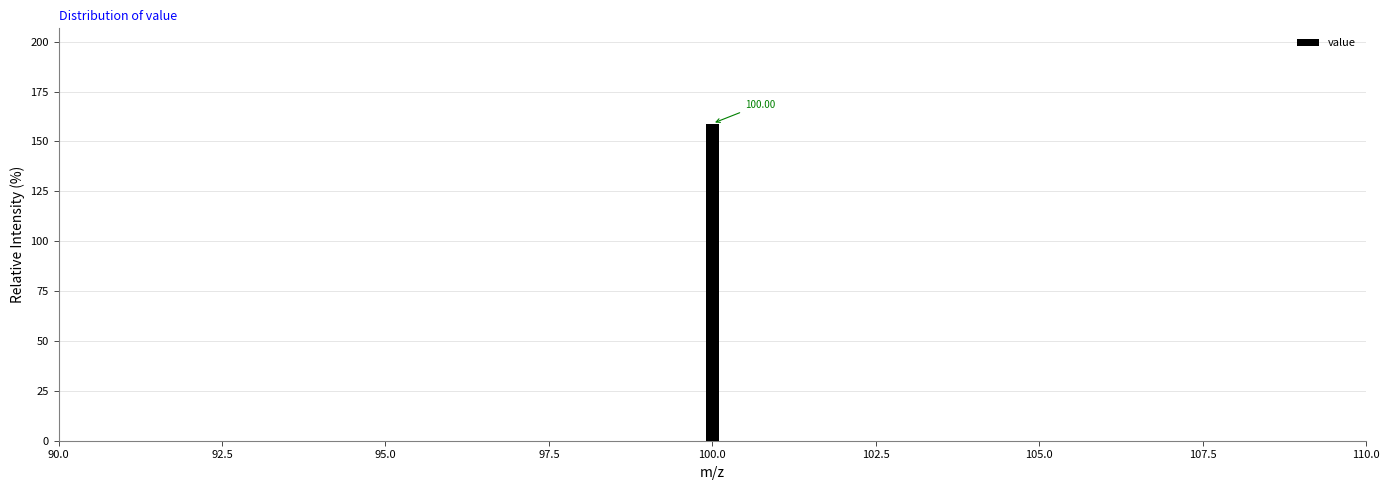

Read against the x-axis, roughly where is the centre of the tallest bar?

100.0